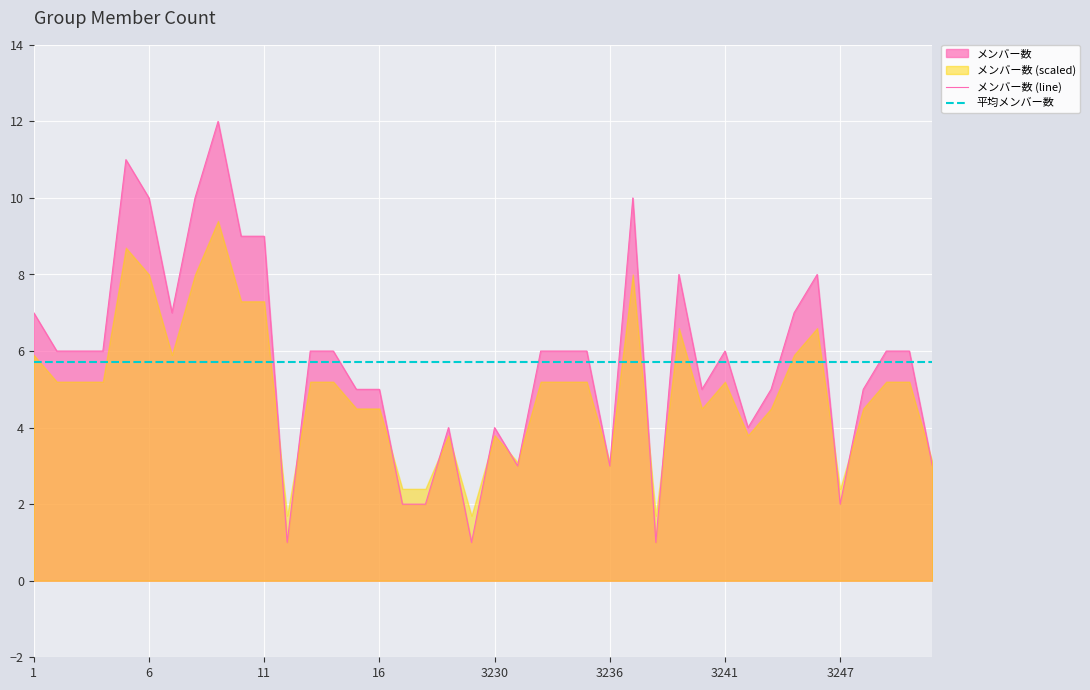

Does the chart display data point markers on the line(s)?

No